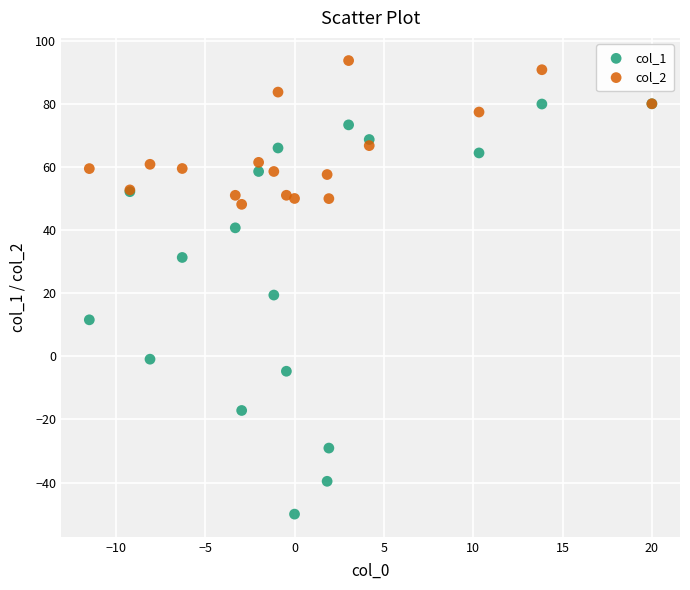

Which series contains the lowest Y value?

col_1